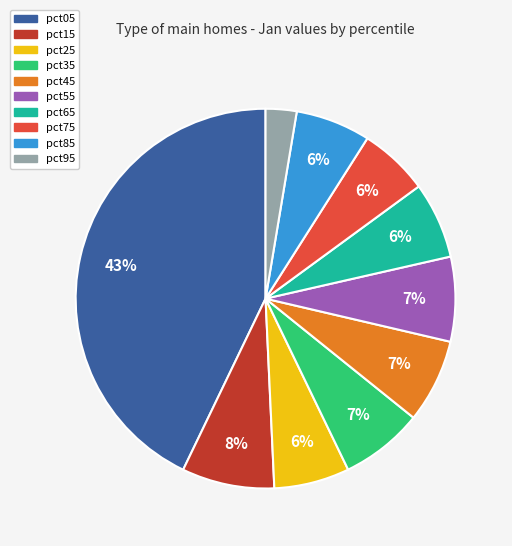

To the nearest percent, what is the combined percentage of pct35 and pct85?

13%